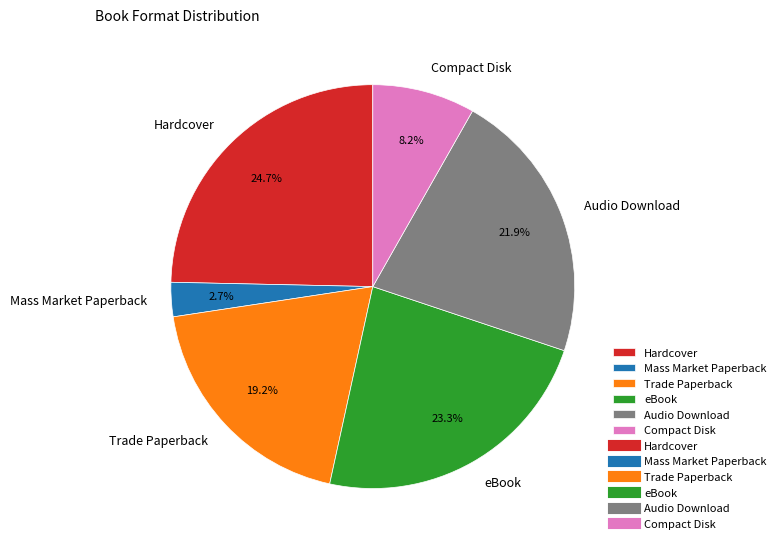

How many slices are in this pie chart?

6